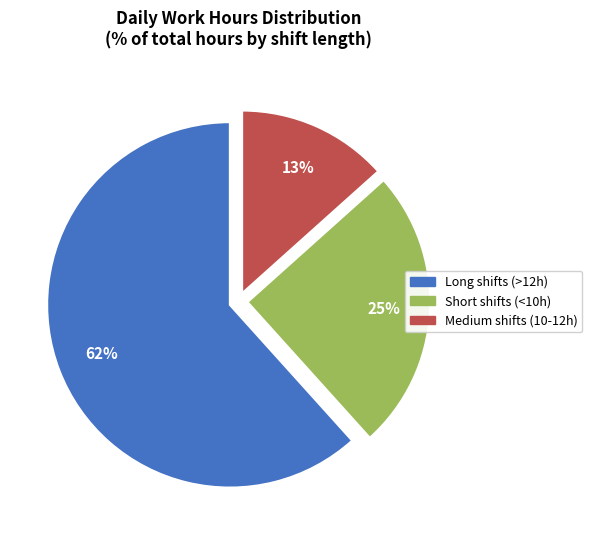

To the nearest percent, what is the average slice percentage?

33%